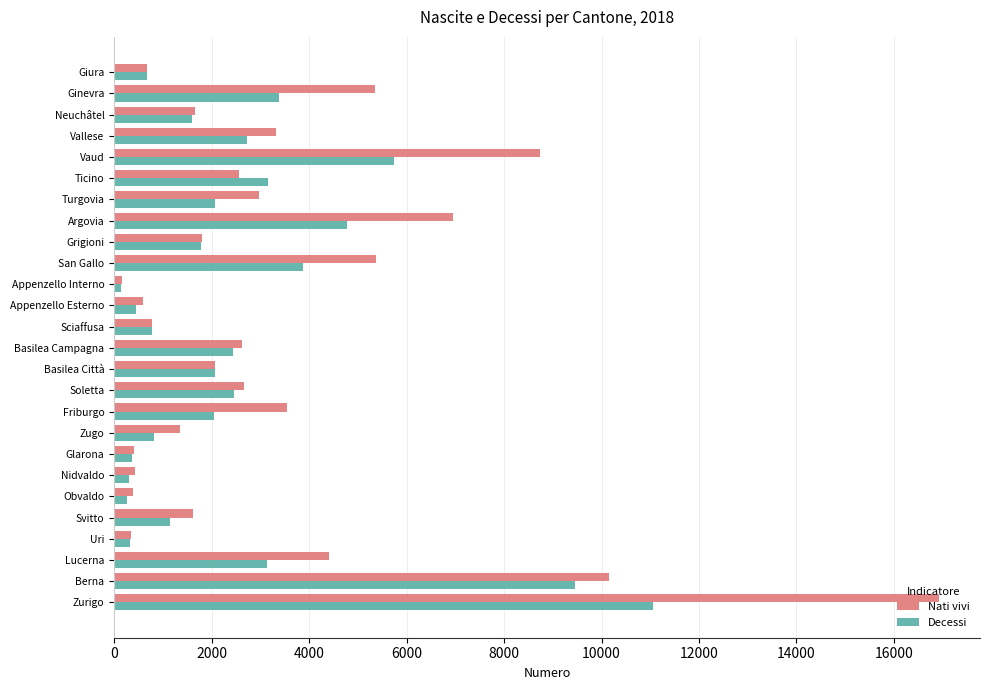

At how many categories does at least one series exceed 6698?

4